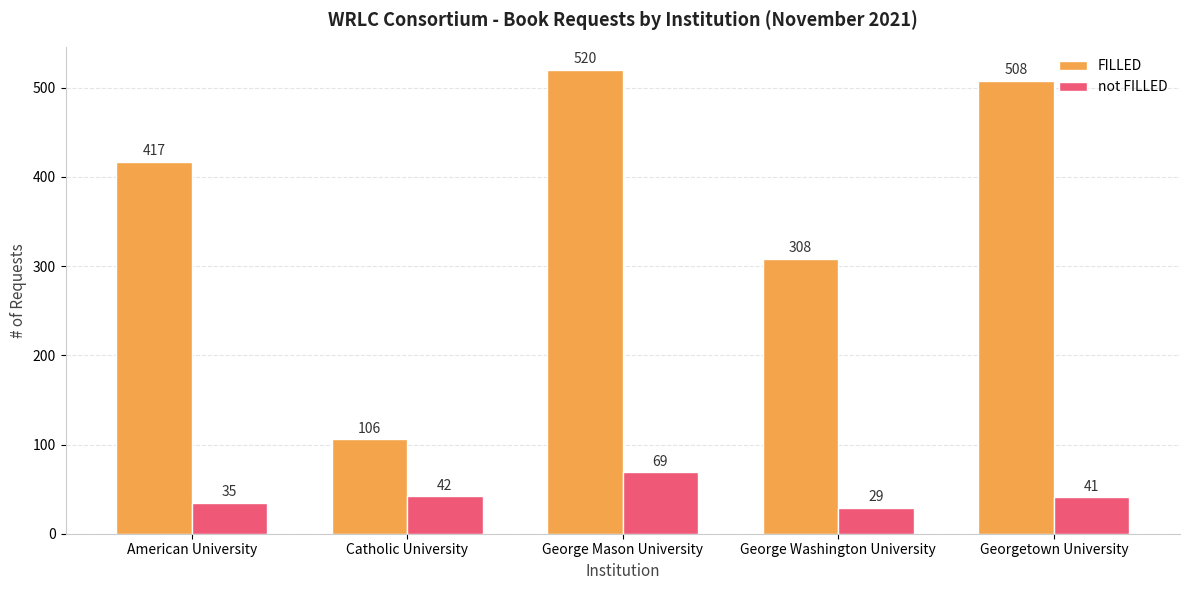

What is the difference between the maximum and second lowest values in the not FILLED series?

34